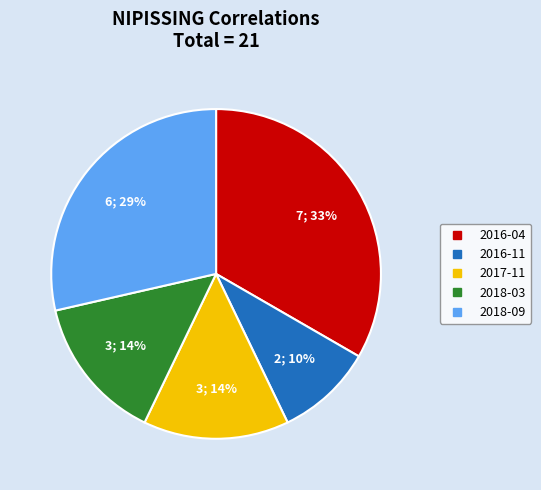

How many segments does this pie chart have?

5